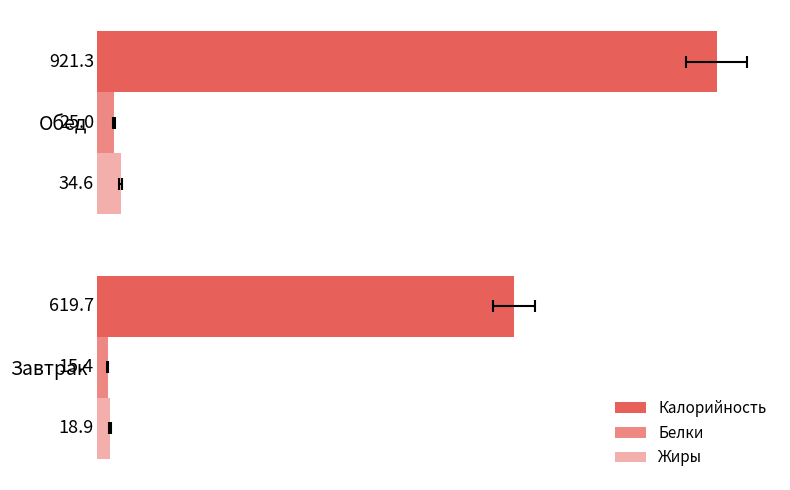

How many series are shown in this chart?

3